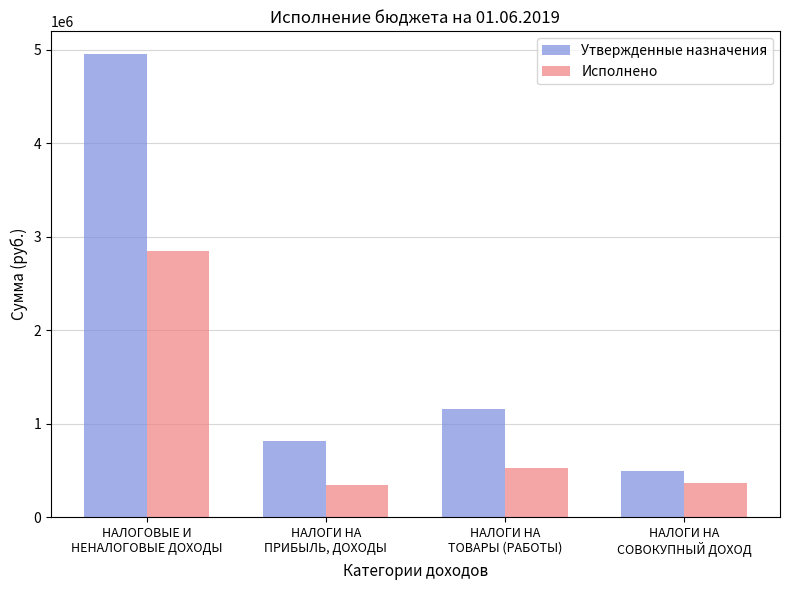

What is the value of the Исполнено bar at the 3rd from the left?

526637.5